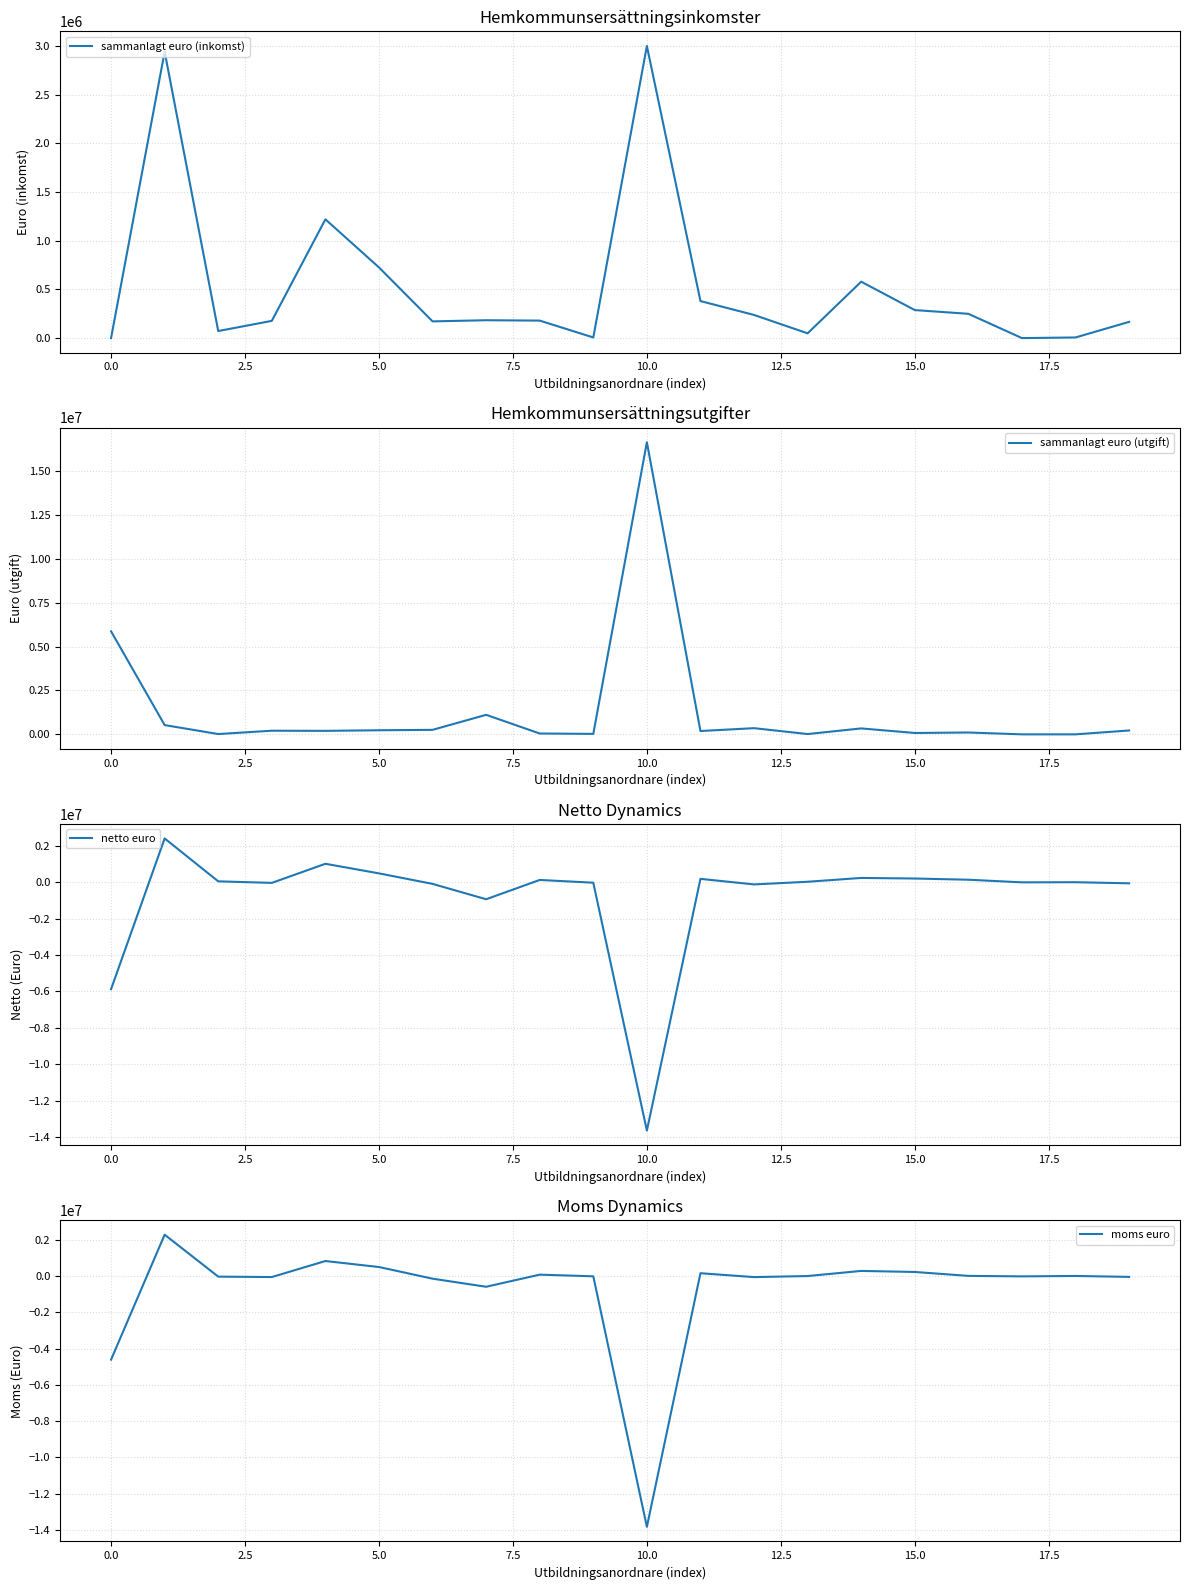

How many categories are shown in the chart?

20